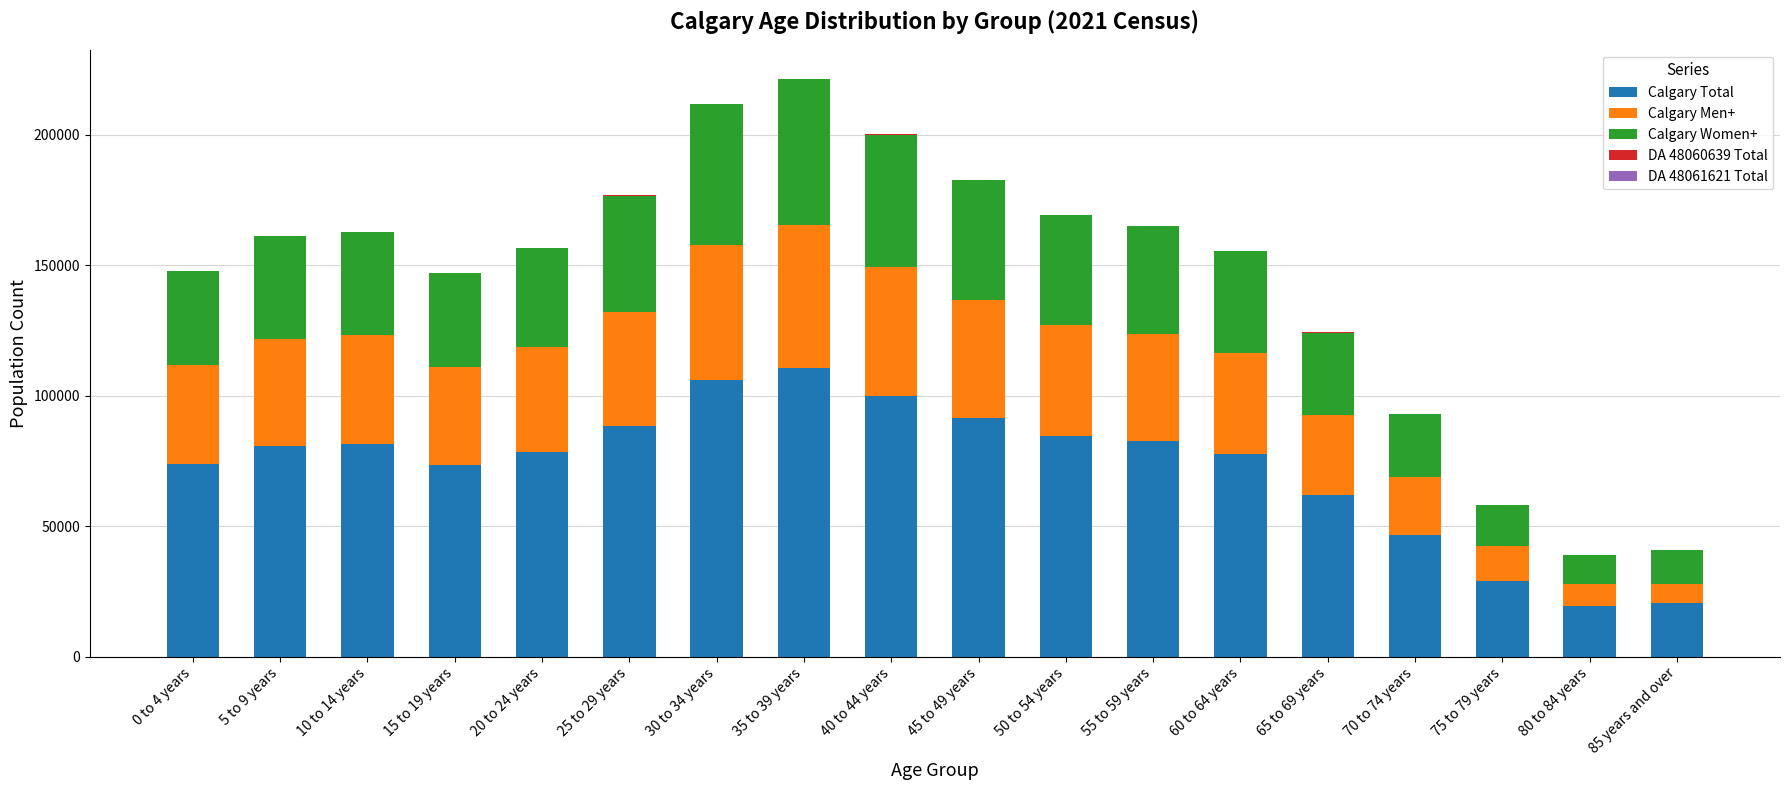

Count the number of categories in the chart.

18